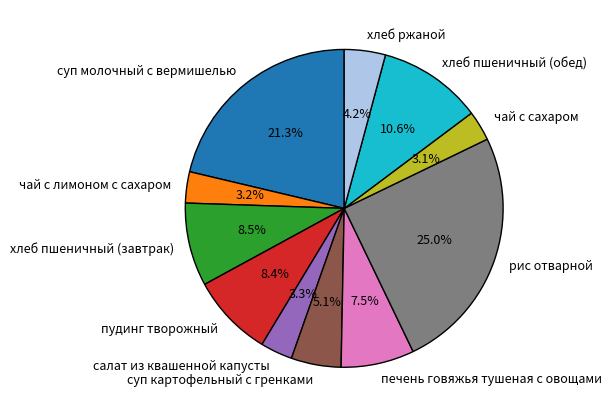

How many slices are in this pie chart?

11